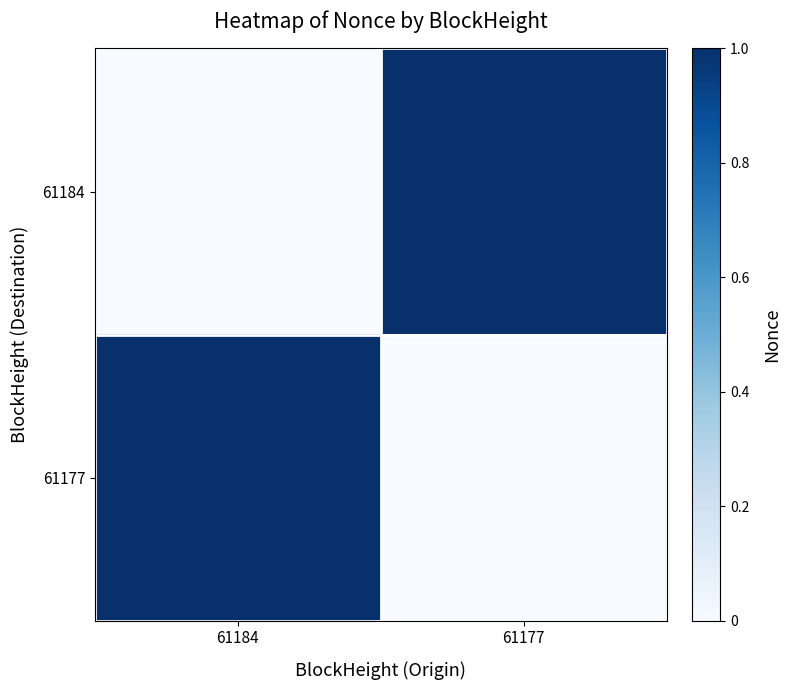

Between 61184 and 61177, which is larger?

61177